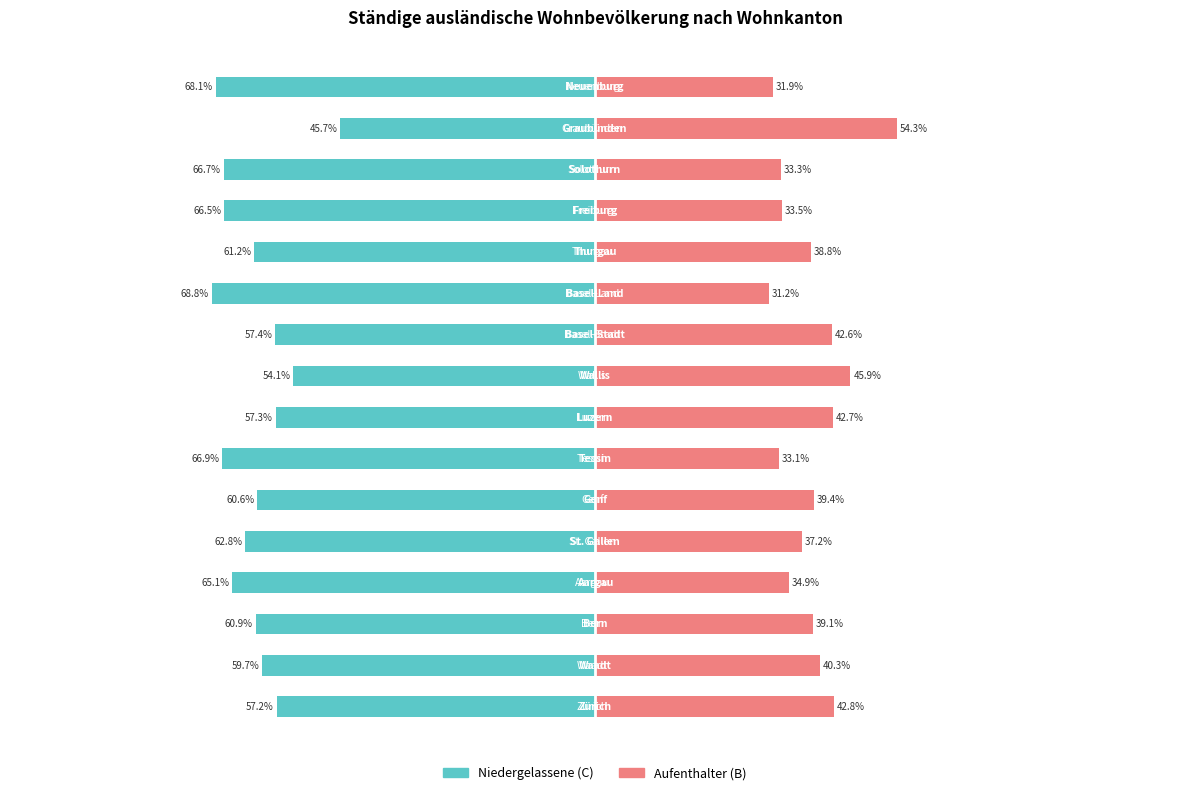

How many bars are there in total?

32